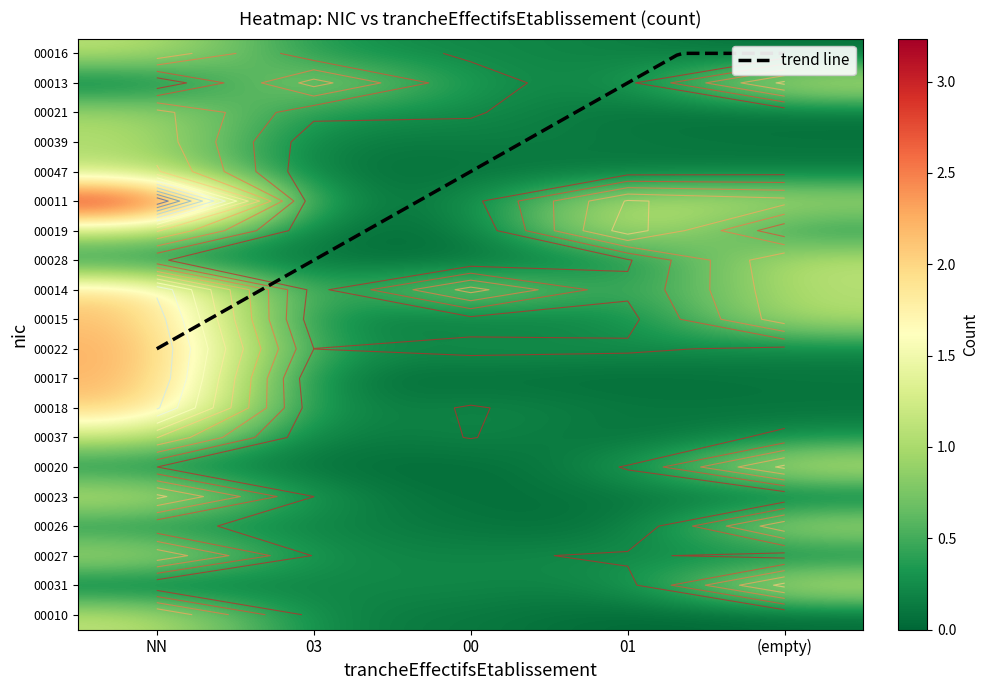

At how many categories does at least one series exceed 1?

5